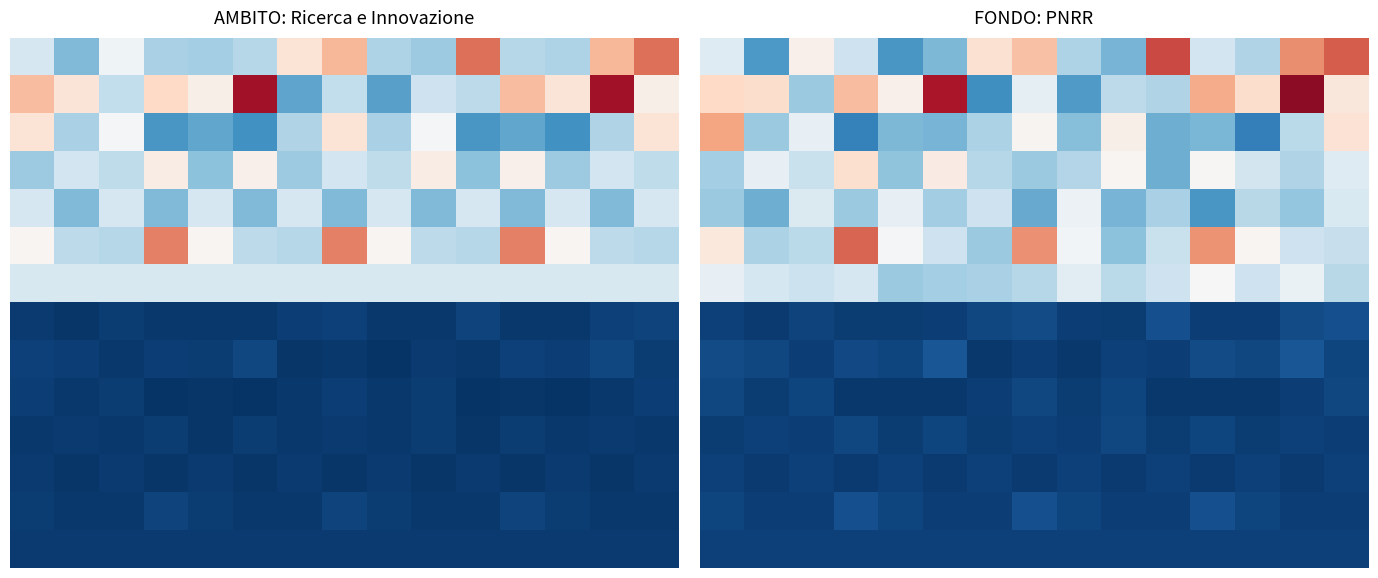

What is the difference between the second highest and minimum values in the 6 series?

19398.8